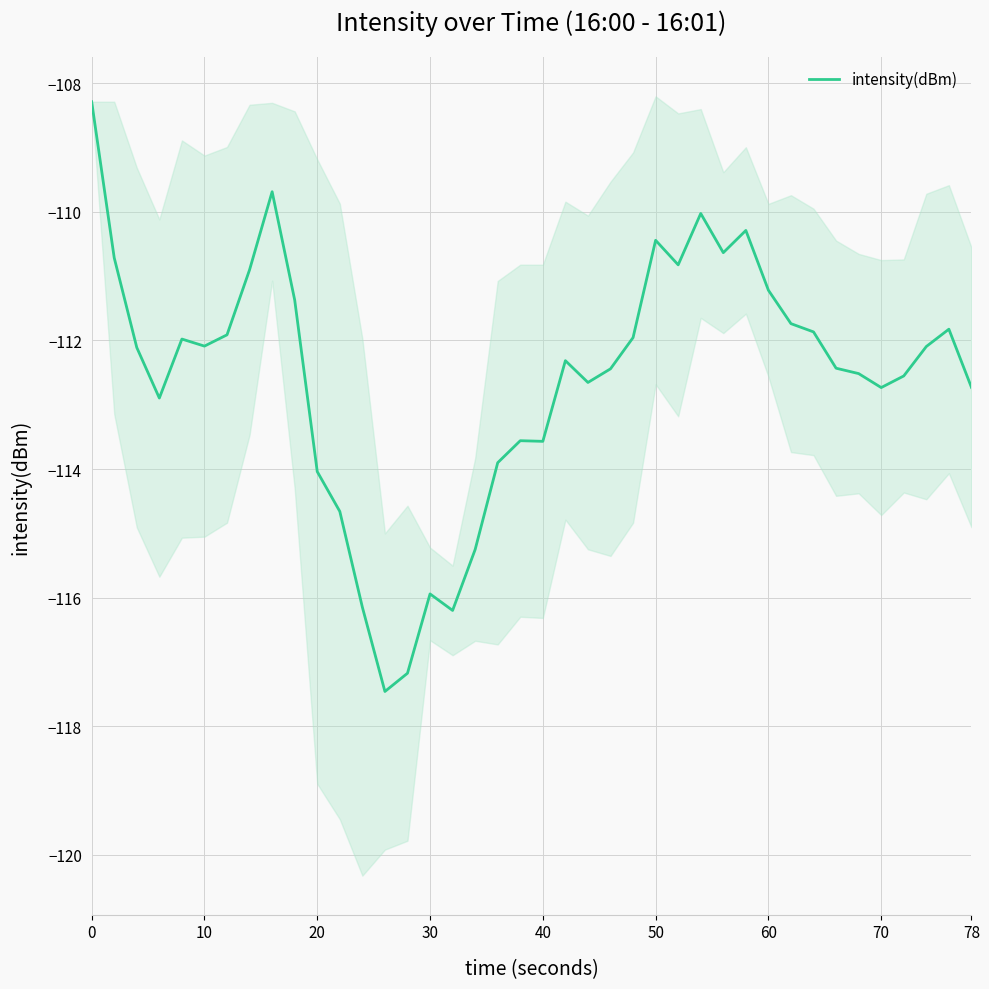

Reading left to right, extract all data points from this chart.

-108.3	-110.7	-112.1	-112.9	-112.0	-112.1	-111.9	-110.9	-109.7	-111.4	-114.0	-114.7	-116.2	-117.5	-117.2	-115.9	-116.2	-115.3	-113.9	-113.6	-113.6	-112.3	-112.7	-112.4	-112.0	-110.4	-110.8	-110.0	-110.6	-110.3	-111.2	-111.7	-111.9	-112.4	-112.5	-112.7	-112.6	-112.1	-111.8	-112.7